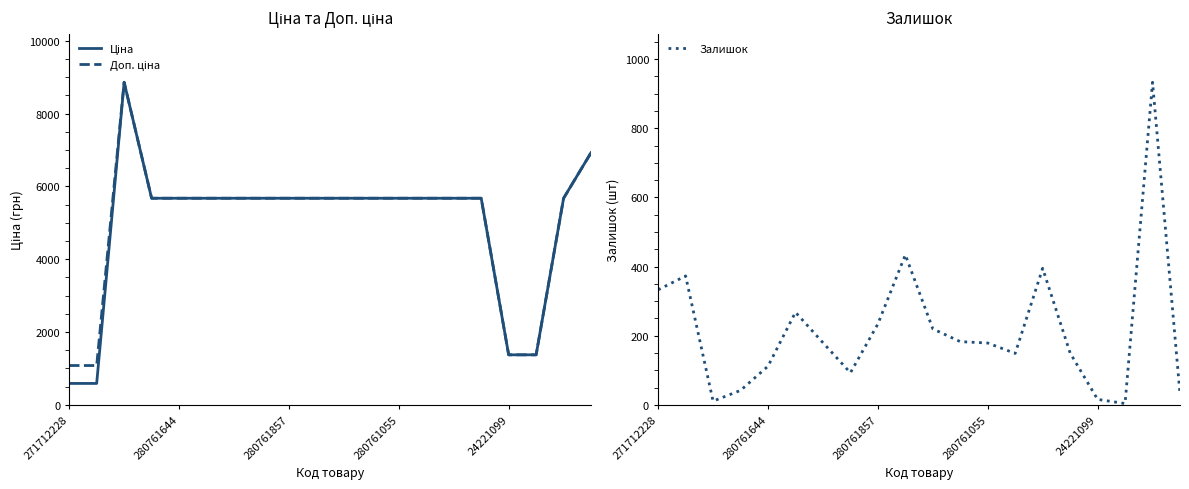

At which label does Ціна reach its minimum?

271712228